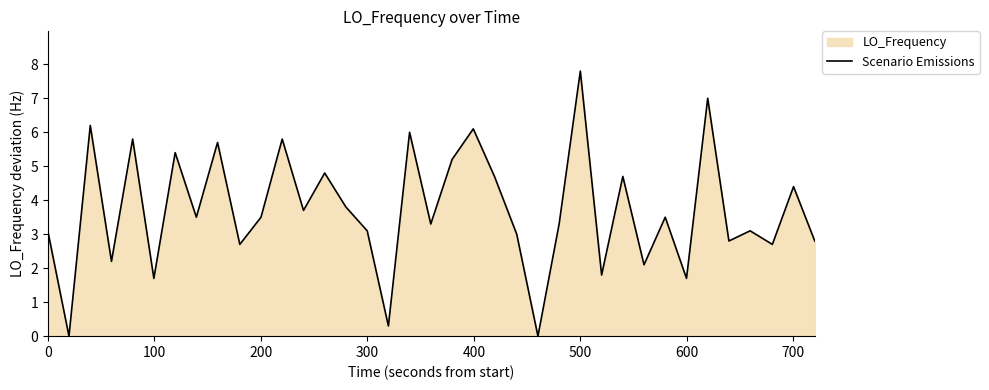

True or false: the data has more than 1 interior local peaks.

True